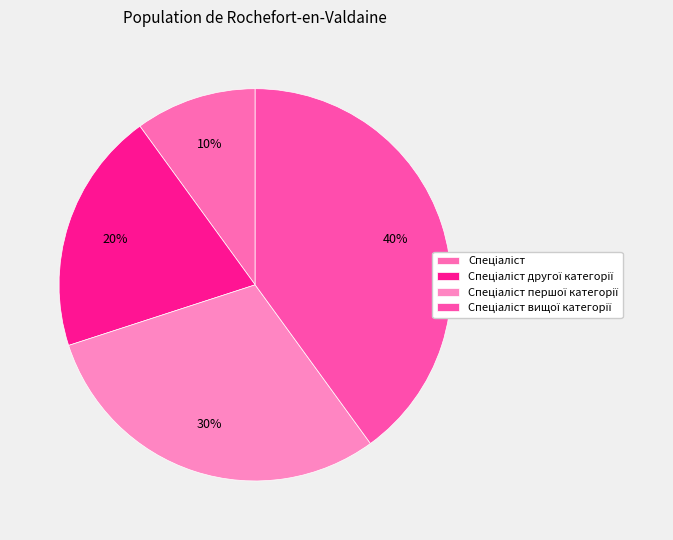

What portion of the pie excludes Спеціаліст вищої категорії?

60.0%